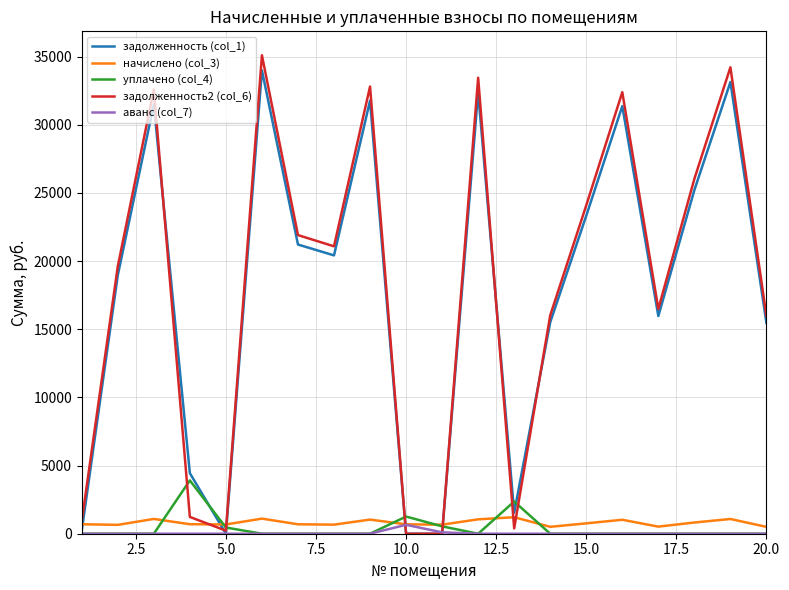

Which series has the widest spread of values?

задолженность2 (col_6)